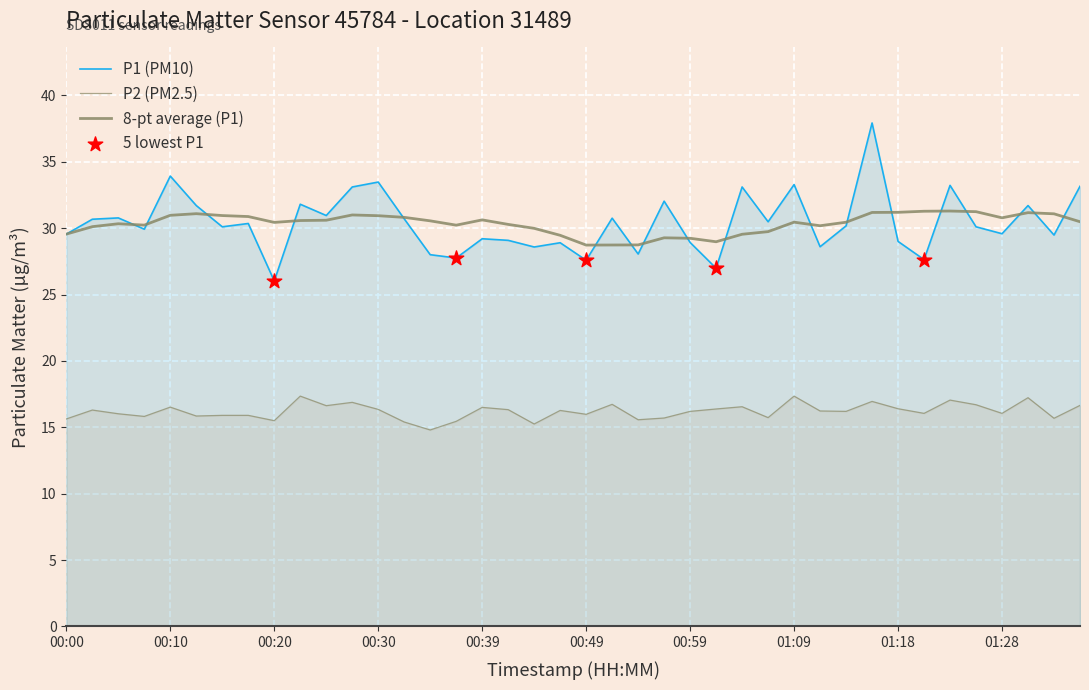

Which series has the largest Y range (max minus min)?

P1